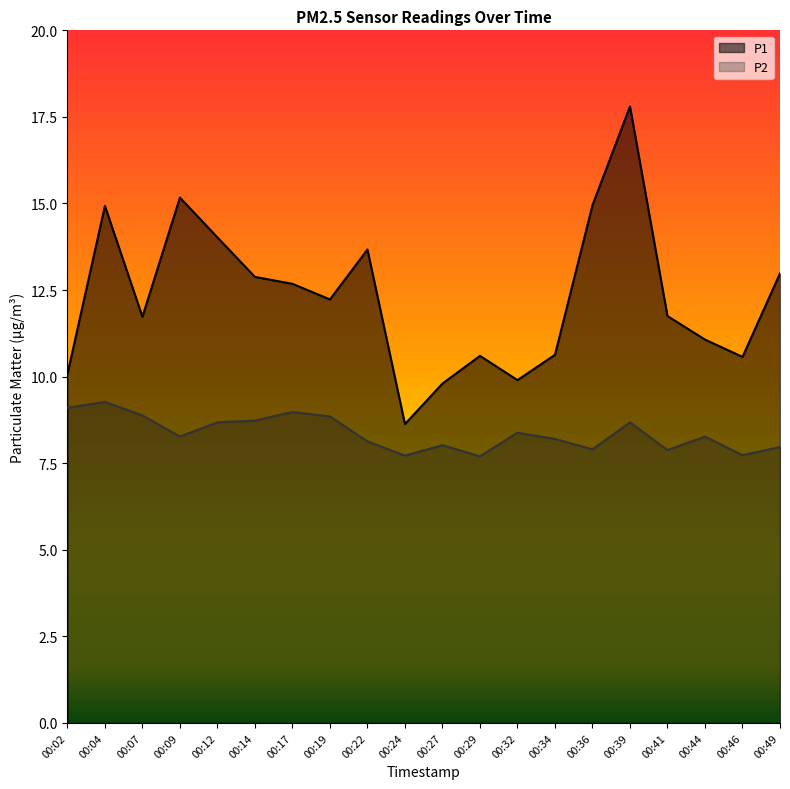

What is the difference between the highest and lowest values at 00:02?

1.0